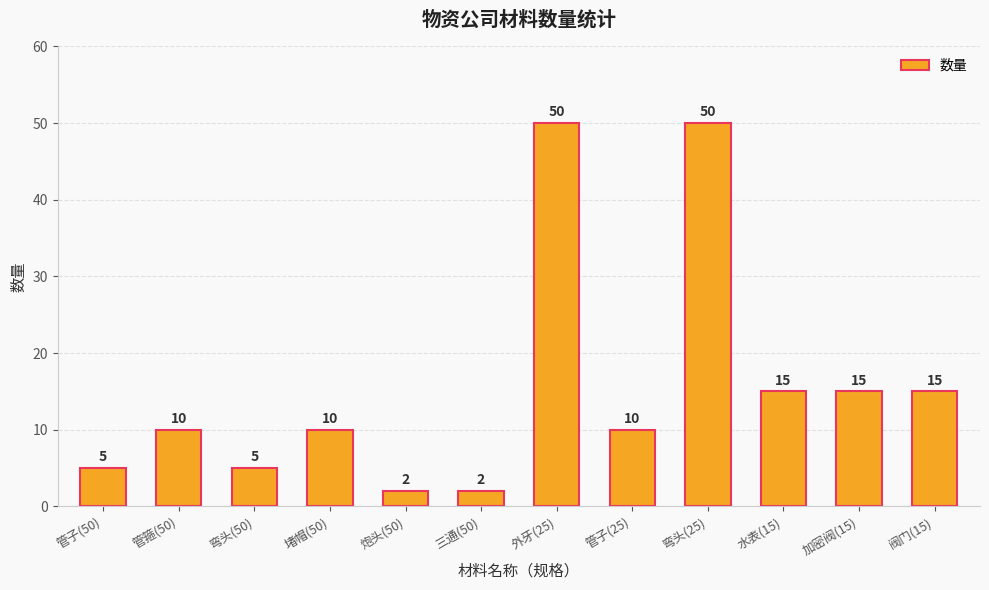

What is the difference between the values at 炮头(50) and 弯头(50)?

3